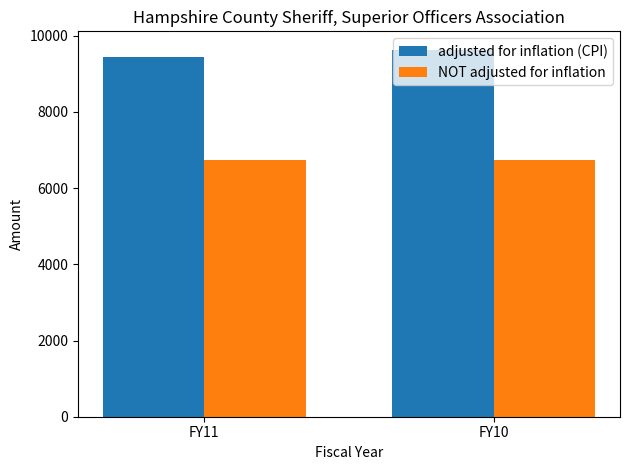

Read the adjusted for inflation (CPI) value at FY11.

9443